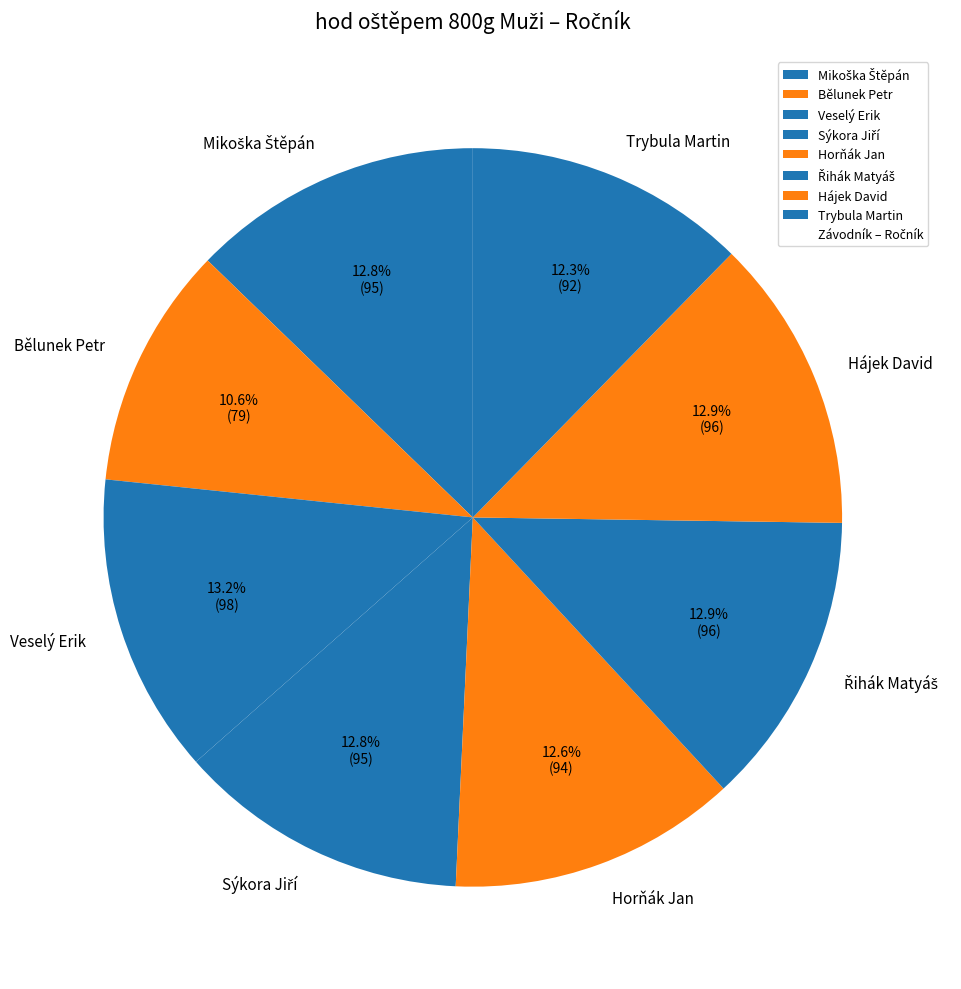

To the nearest percent, what is the combined percentage of Horňák Jan and Veselý Erik?

26%